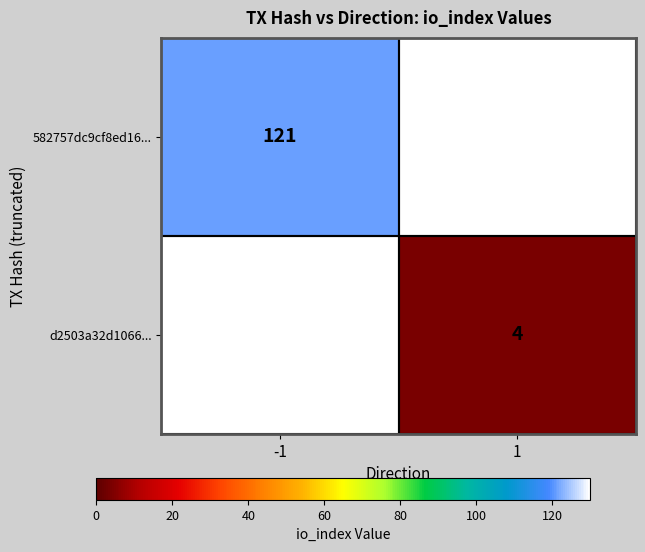

Is the value of 582757dc9cf8ed16... at -1 greater than the value of d2503a32d1066... at 1?

Yes